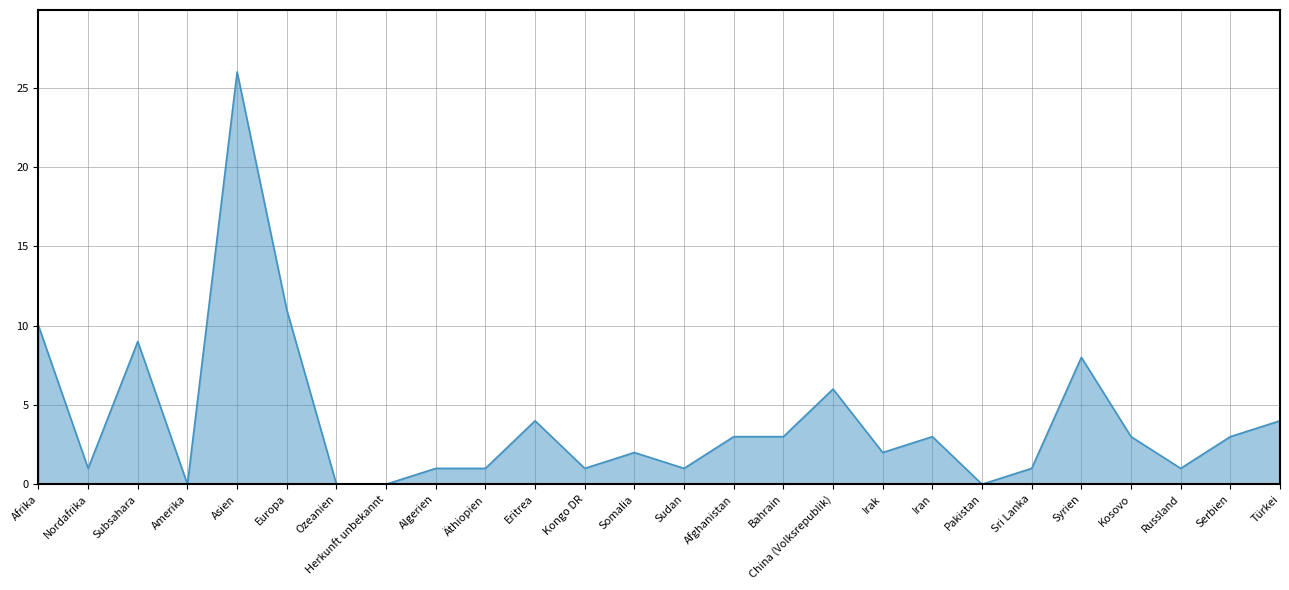

Between Kosovo and Türkei, which is larger?

Türkei